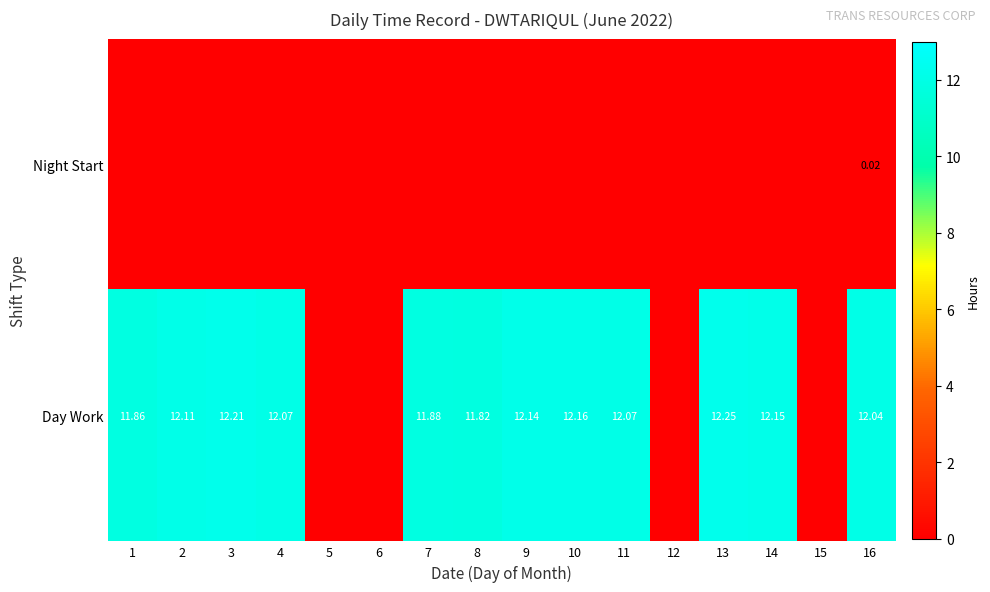

How many categories are shown in the chart?

16